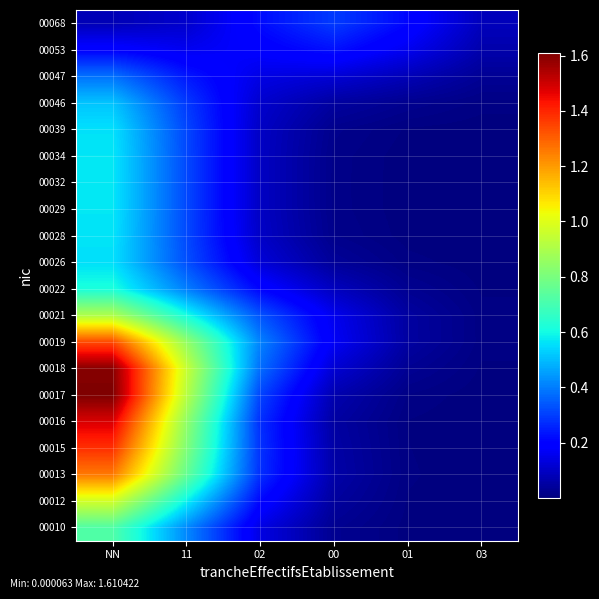

At 11, list the series in order from largest to smallest.

00018, 00017, 00019, 00016, 00015, 00013, 00021, 00012, 00010, 00022, 00026, 00028, 00032, 00029, 00034, 00039, 00046, 00047, 00053, 00068